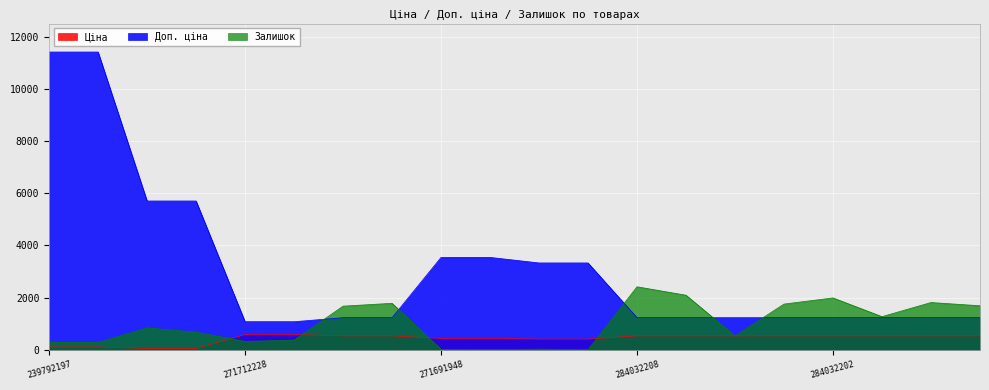

Reading right to left, what are all the values shown in this chart?

Ціна: 284032199=539.0	284032200=539.0	284032201=539.0	284032202=539.0	284032205=539.0	284032206=539.0	284032207=539.0	284032208=539.0	271681942=416.6	271681948=416.6	271691942=443.1	271691948=443.1	284032203=539.0	284032204=539.0	271712227=589.9	271712228=589.9	239752196=57.0	239752197=57.0	239792196=114.1	239792197=114.1
Доп. ціна: 284032199=1235.4	284032200=1235.4	284032201=1235.4	284032202=1235.4	284032205=1235.4	284032206=1235.4	284032207=1235.4	284032208=1235.4	271681942=3332.5	271681948=3332.5	271691942=3545.0	271691948=3545.0	284032203=1235.4	284032204=1235.4	271712227=1081.7	271712228=1081.7	239752196=5705.0	239752197=5705.0	239792196=11410.0	239792197=11410.0
Залишок: 284032199=1692.0	284032200=1816.0	284032201=1276.0	284032202=1992.0	284032205=1757.0	284032206=539.0	284032207=2096.0	284032208=2419.0	271681942=10.0	271681948=30.0	271691942=13.0	271691948=22.0	284032203=1786.0	284032204=1677.0	271712227=374.0	271712228=328.0	239752196=683.0	239752197=845.0	239792196=290.0	239792197=289.0